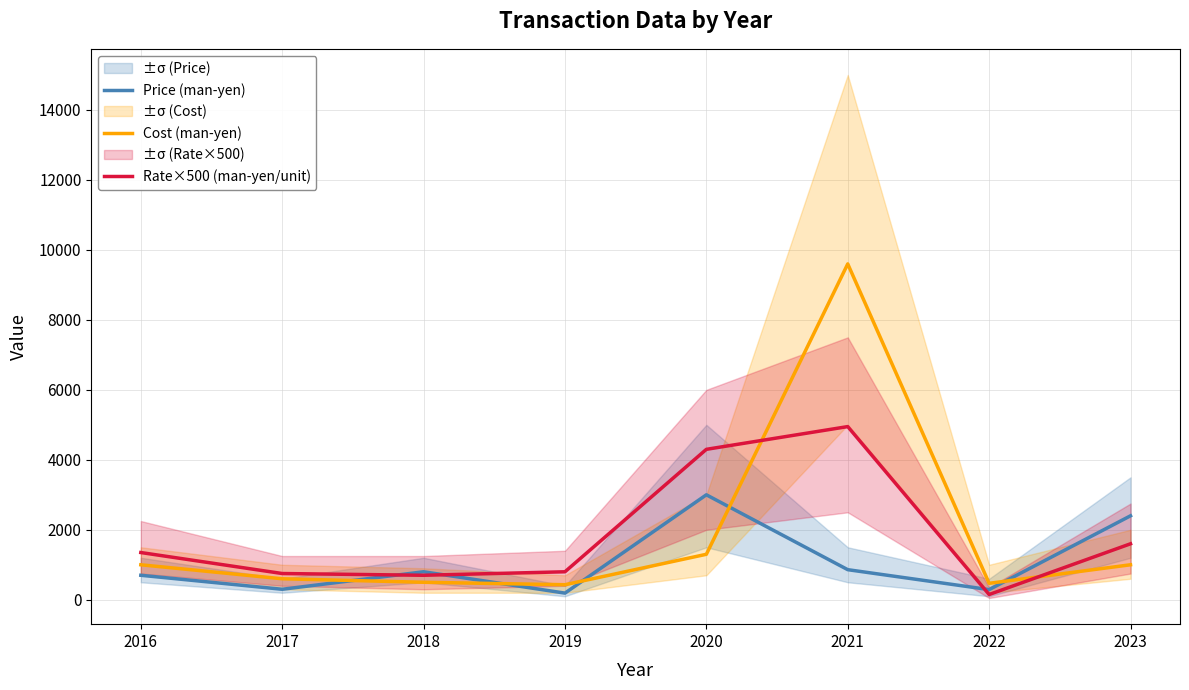

Does the chart have visible grid lines?

Yes